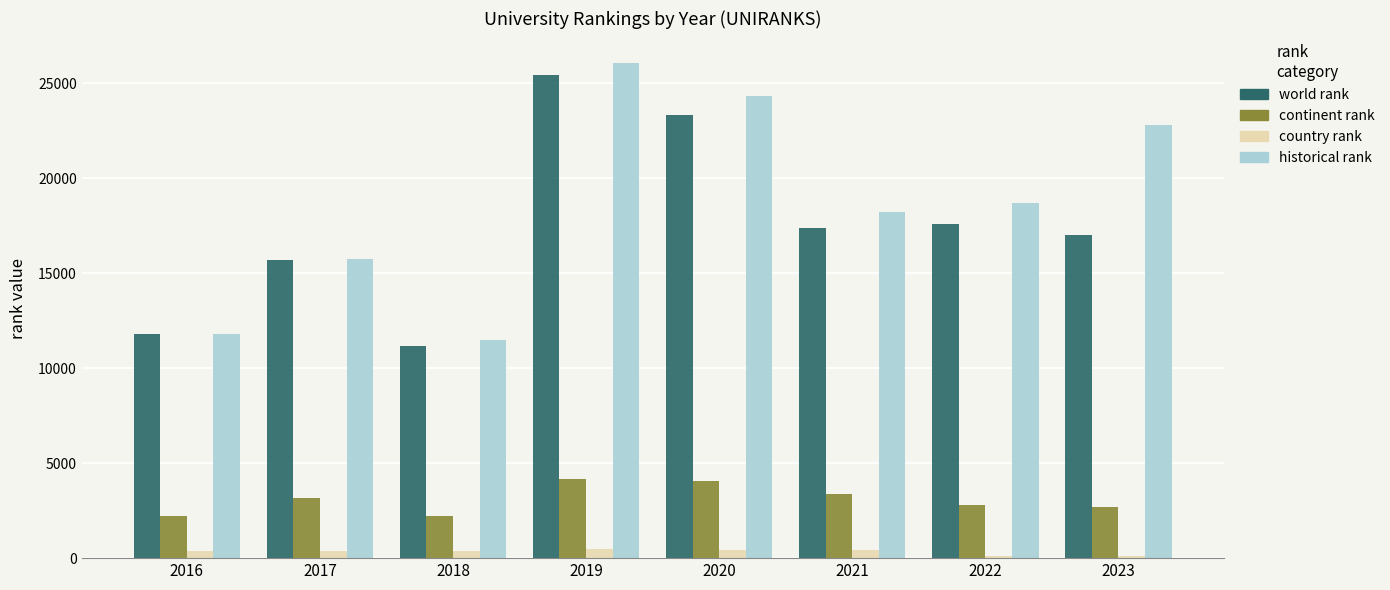

Between 2022 and 2023, which series saw the biggest shift?

historical rank